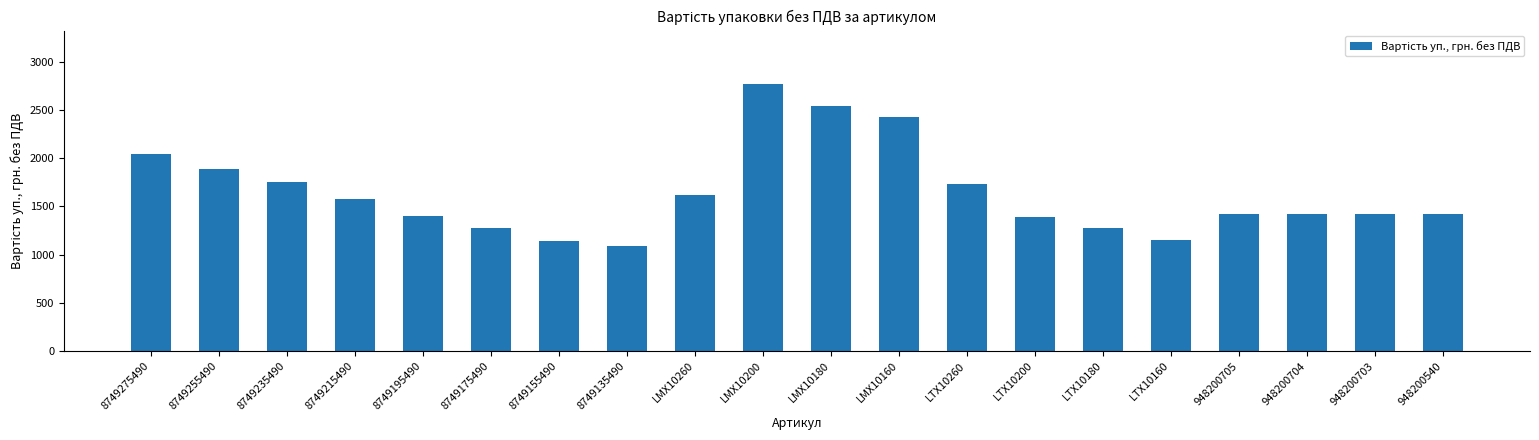

What is the difference between the maximum and minimum values?

1680